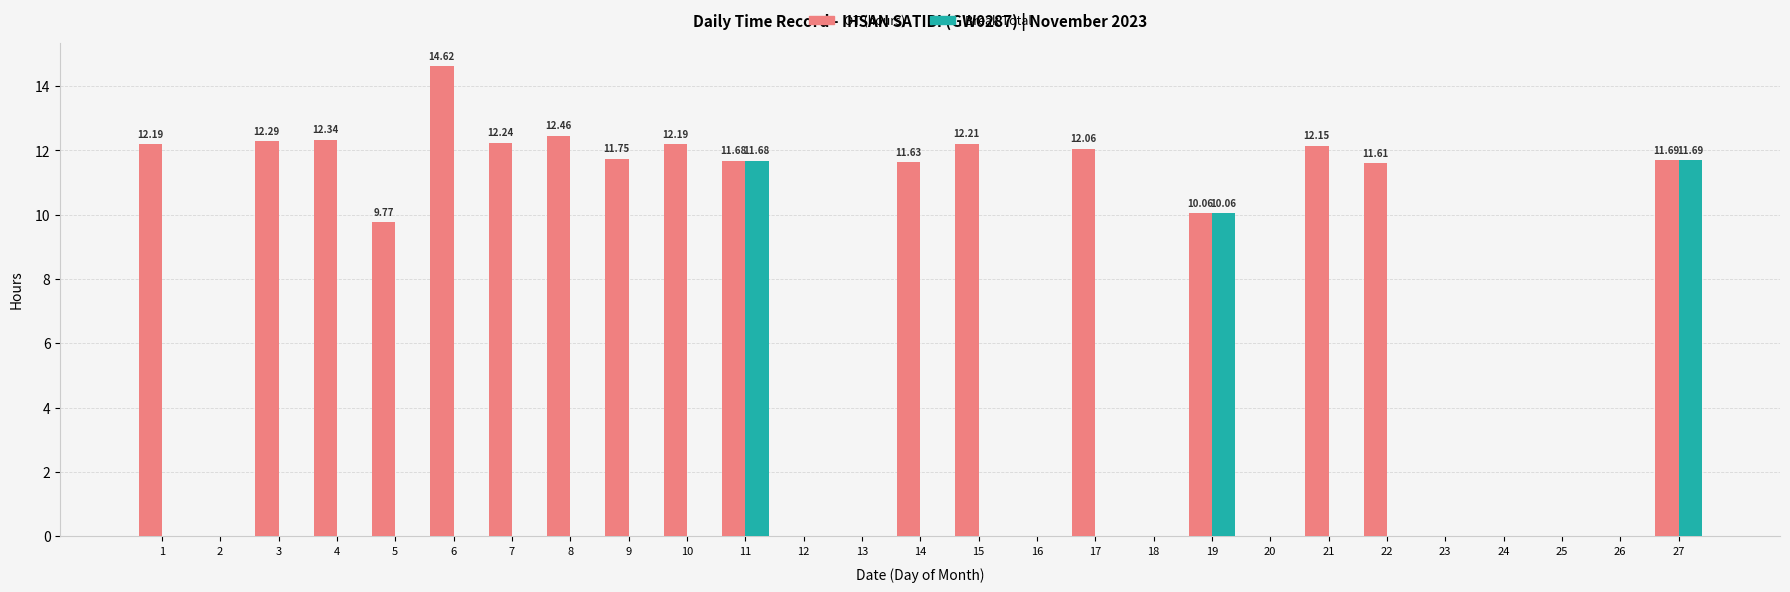

Is the value of Break Total at 17 greater than the value of OT (hours) at 11?

No